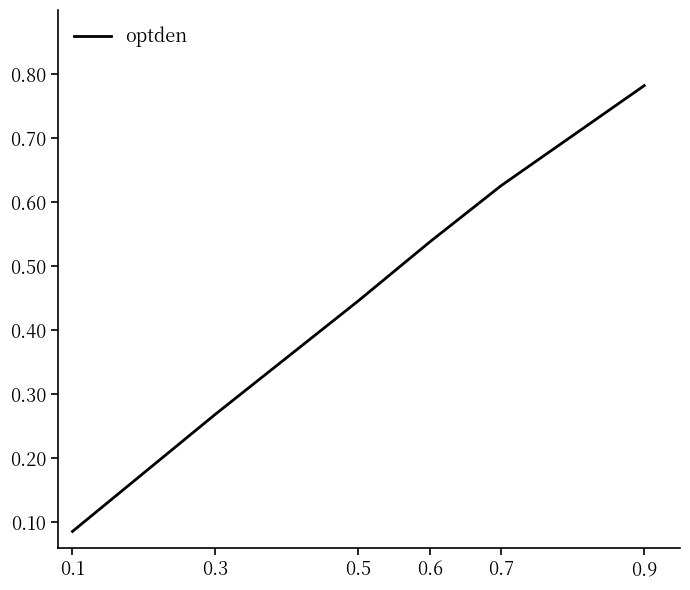

Which label corresponds to the largest value in the chart?

0.9